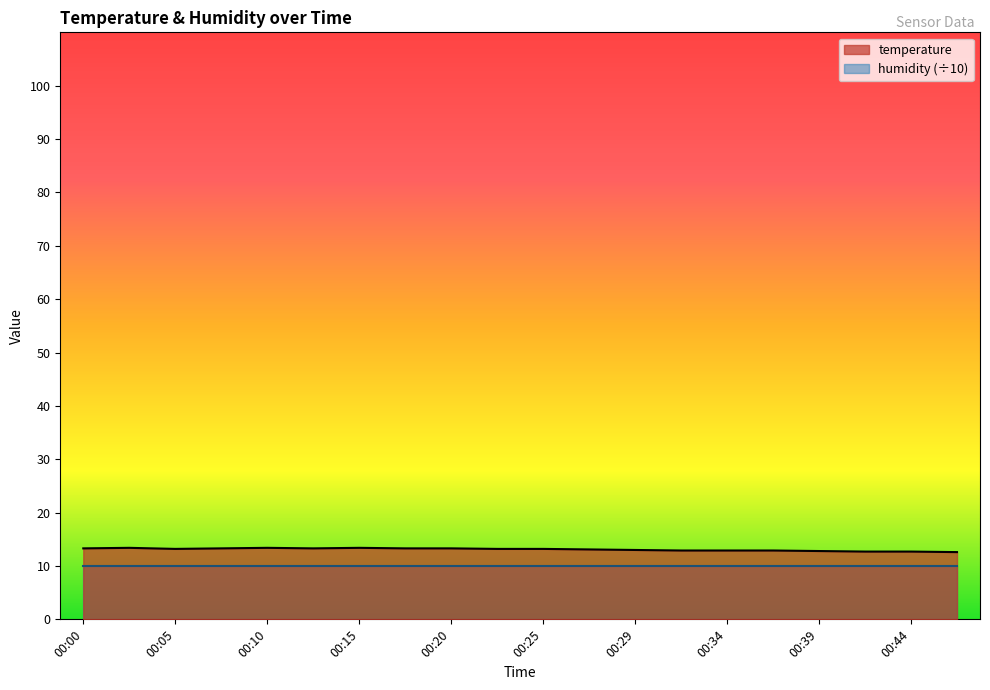

Rank the categories by value from lowest to highest.

00:47, 00:42, 00:44, 00:39, 00:32, 00:34, 00:37, 00:29, 00:27, 00:05, 00:22, 00:25, 00:00, 00:07, 00:12, 00:17, 00:20, 00:02, 00:10, 00:15